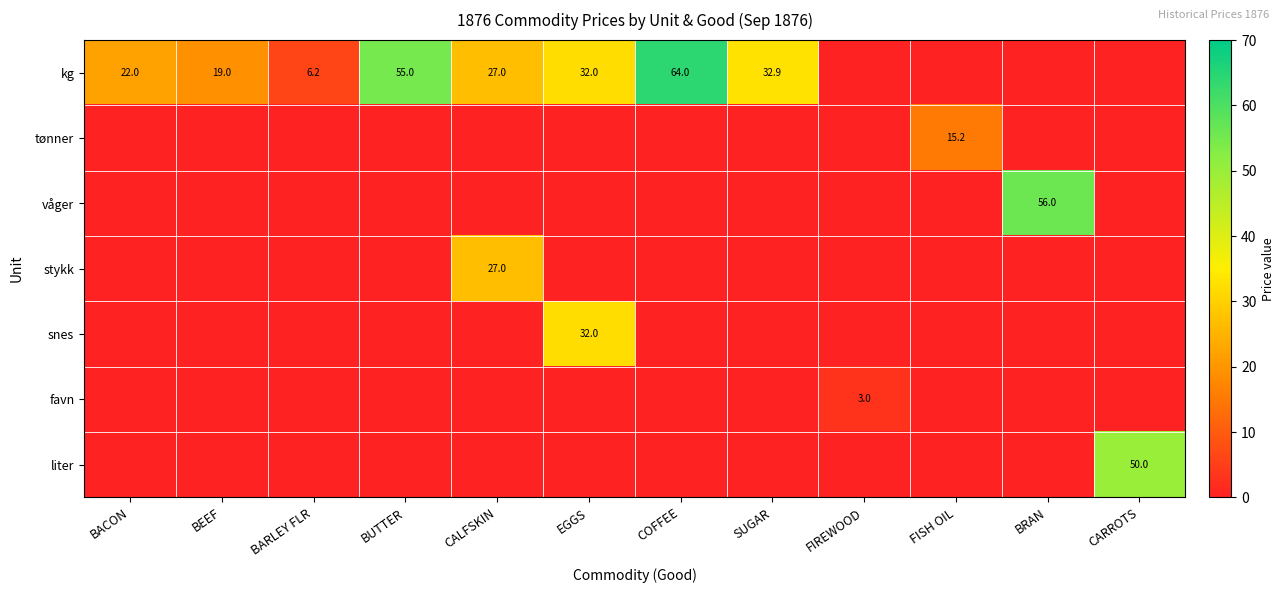

Is it true that kg equals 32.9 at SUGAR?

True